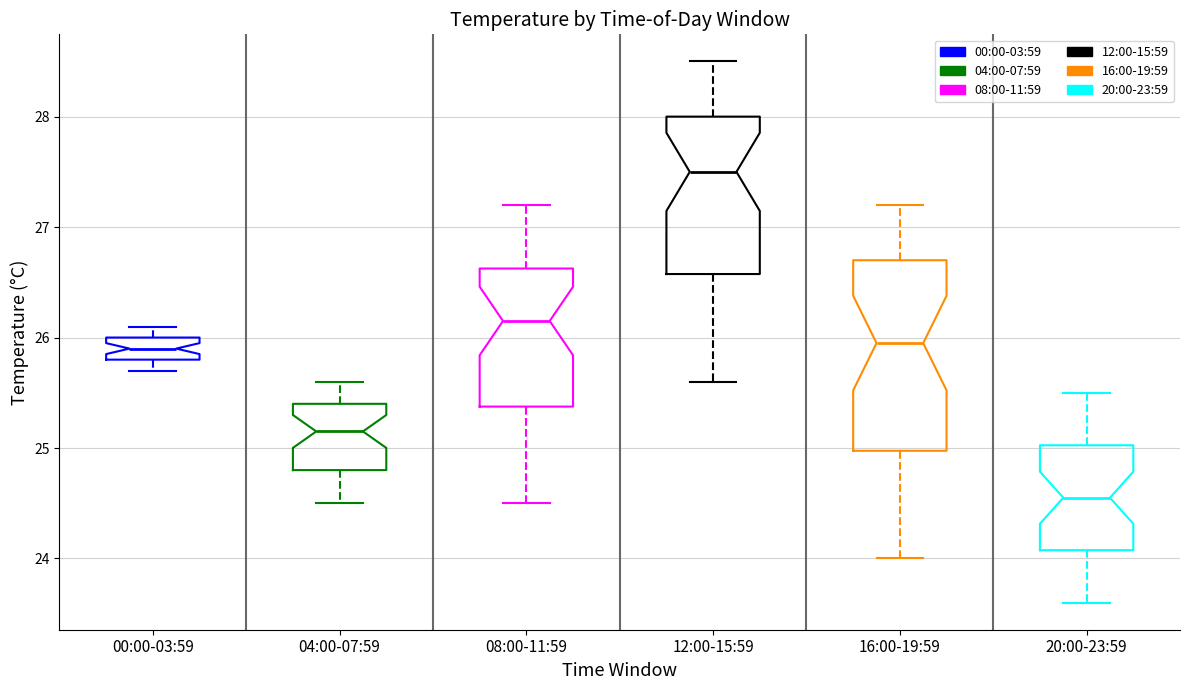

Reading left to right, transcribe this box plot: for each box, give where its median line is, the range the box spans, and where its two whiskers end, as read against the y-axis. The values are not printed on the chart, so give them approximately, as read against the axis.

00:00-03:59: median 25.9, box 25.8 to 26.0, whiskers 25.7 to 26.1
04:00-07:59: median 25.2, box 24.8 to 25.4, whiskers 24.5 to 25.6
08:00-11:59: median 26.2, box 25.4 to 26.6, whiskers 24.5 to 27.2
12:00-15:59: median 27.5, box 26.6 to 28.0, whiskers 25.6 to 28.5
16:00-19:59: median 26.0, box 25.0 to 26.7, whiskers 24.0 to 27.2
20:00-23:59: median 24.6, box 24.1 to 25.0, whiskers 23.6 to 25.5